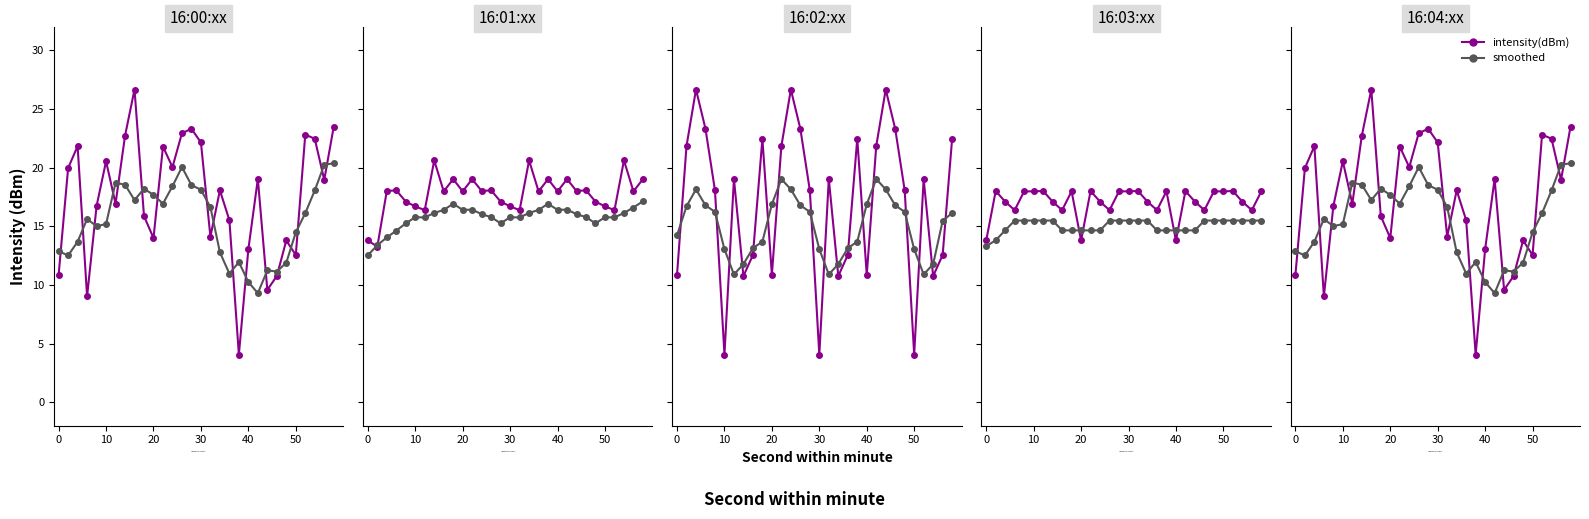

After their last crossing, which series has the higher values: smoothed or intensity(dBm)?

intensity(dBm)